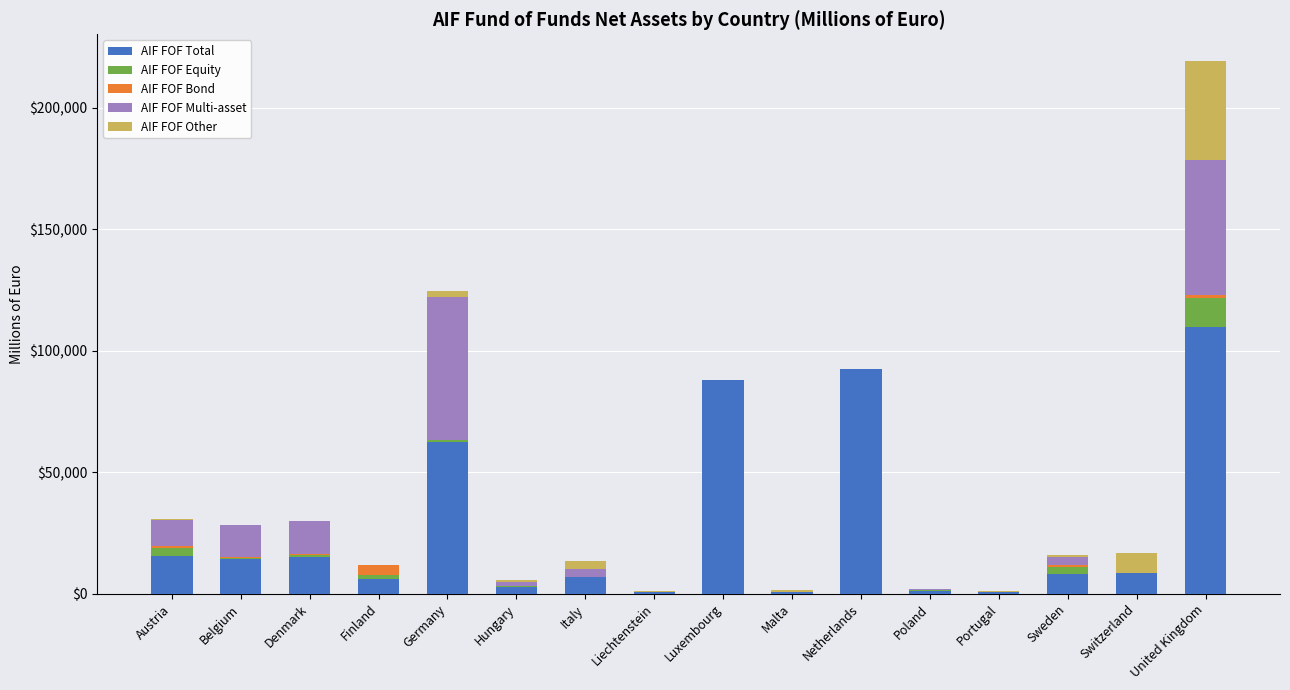

How many values in the AIF FOF Total series exceed 8369?

8